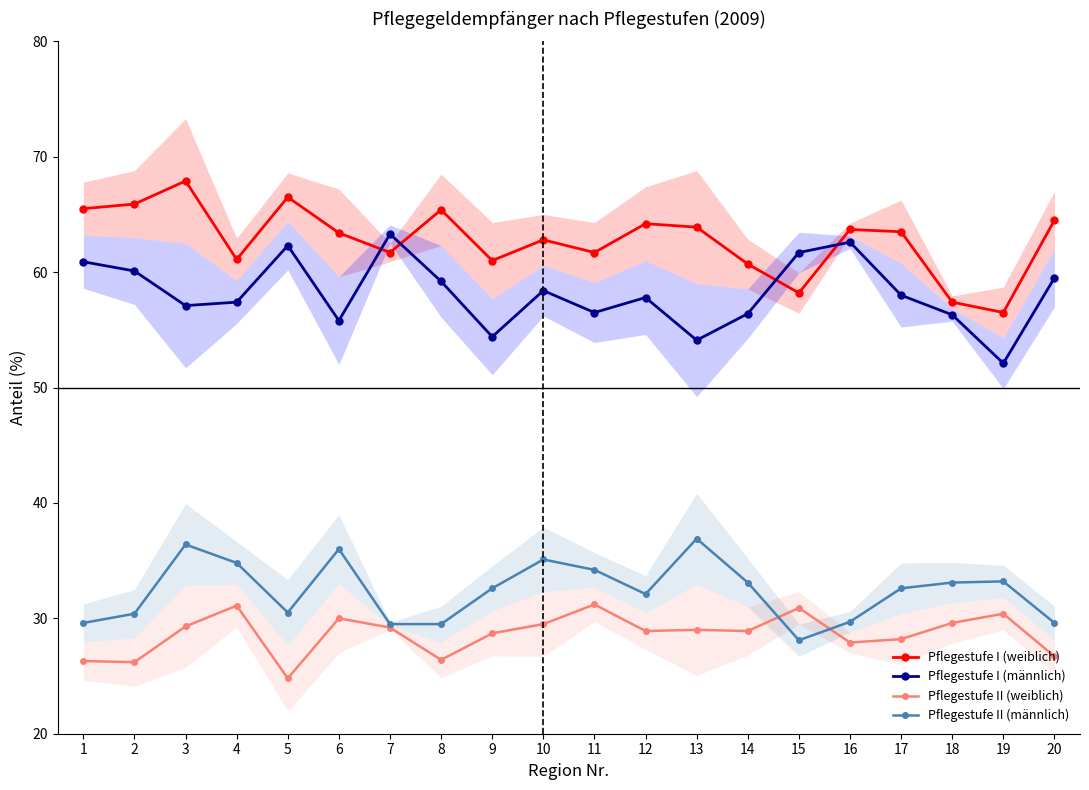

Which label corresponds to the largest value in the chart?

3